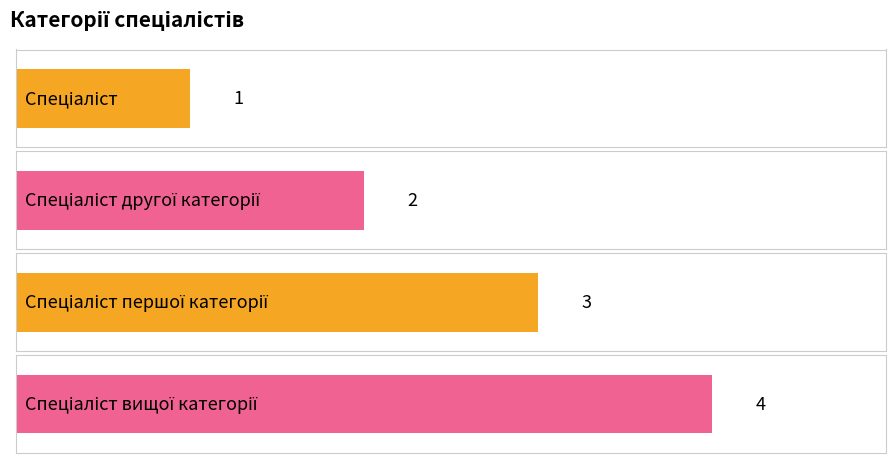

Rank the categories by value from highest to lowest.

Спеціаліст вищої категорії, Спеціаліст першої категорії, Спеціаліст другої категорії, Спеціаліст